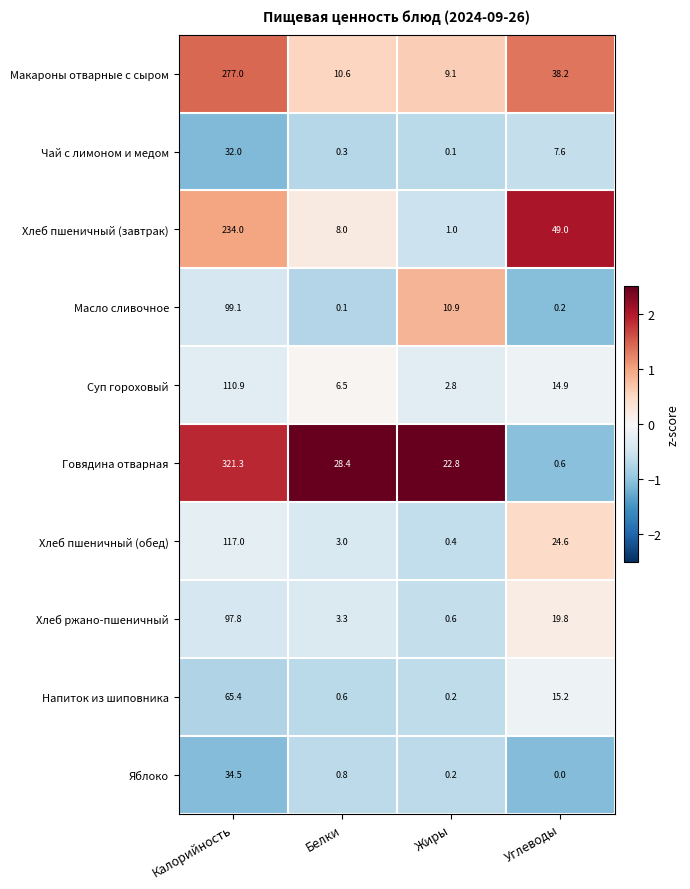

Which label corresponds to the largest value in the chart?

Калорийность